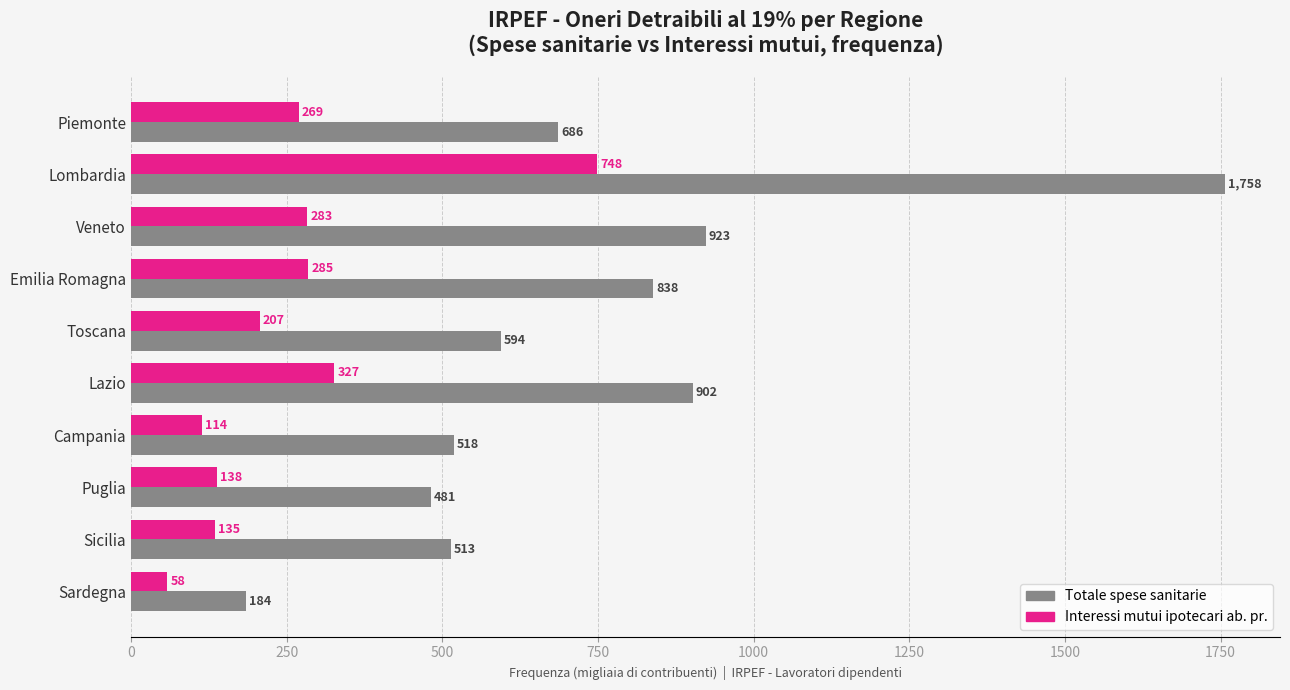

At which category is the sum across all series the highest?

Lombardia